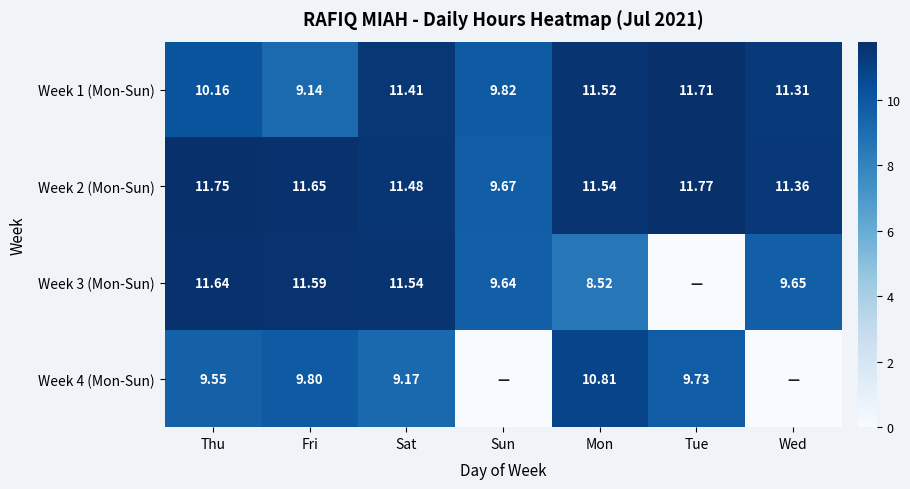

Which category has the lowest value in the Week 1 (Mon-Sun) series?

Fri